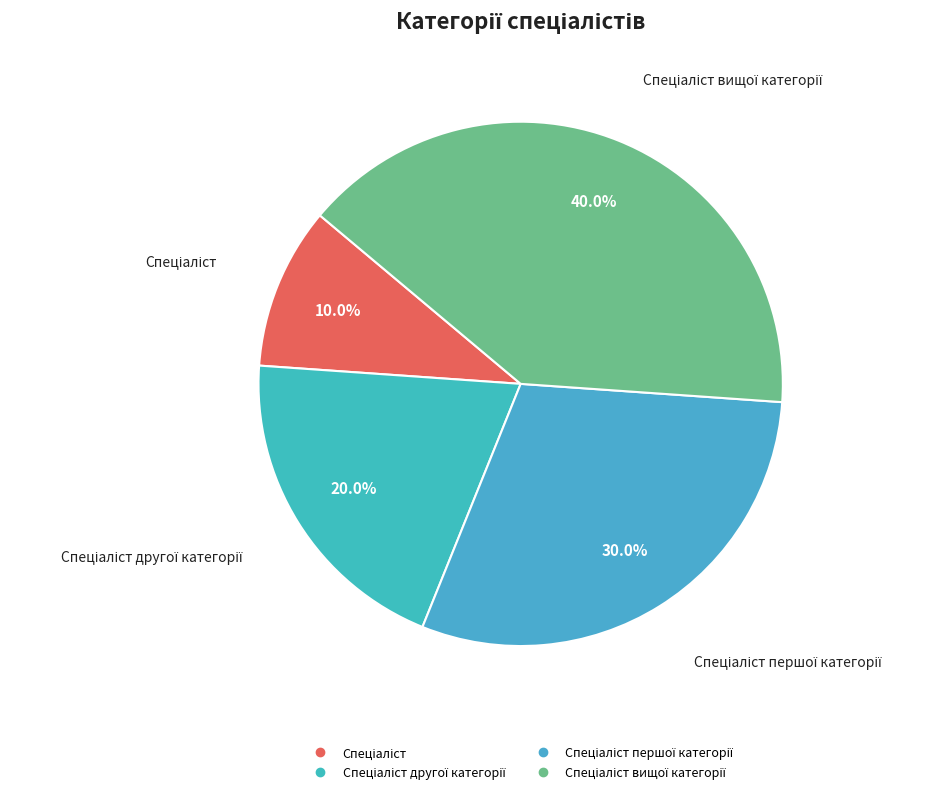

Does any single category account for the majority?

No